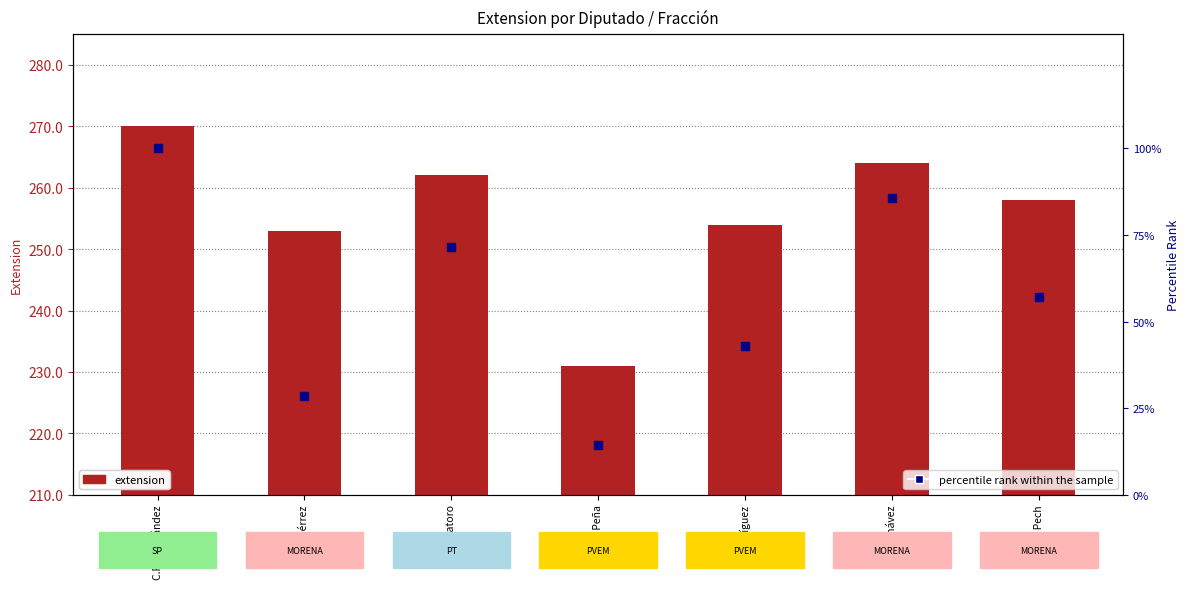

Which series has the largest Y range (max minus min)?

percentile rank within the sample